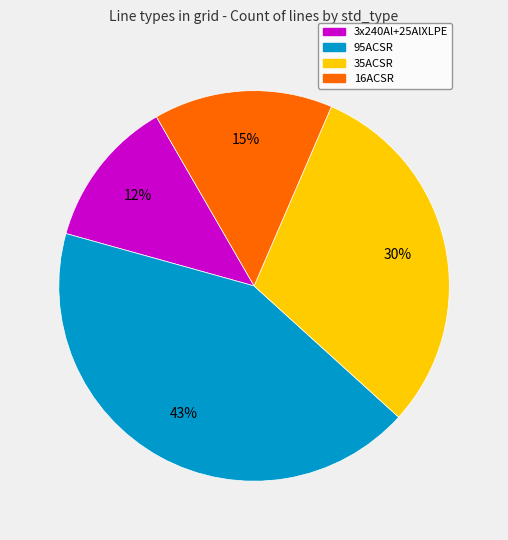

Is there any slice that represents more than half of the pie?

No